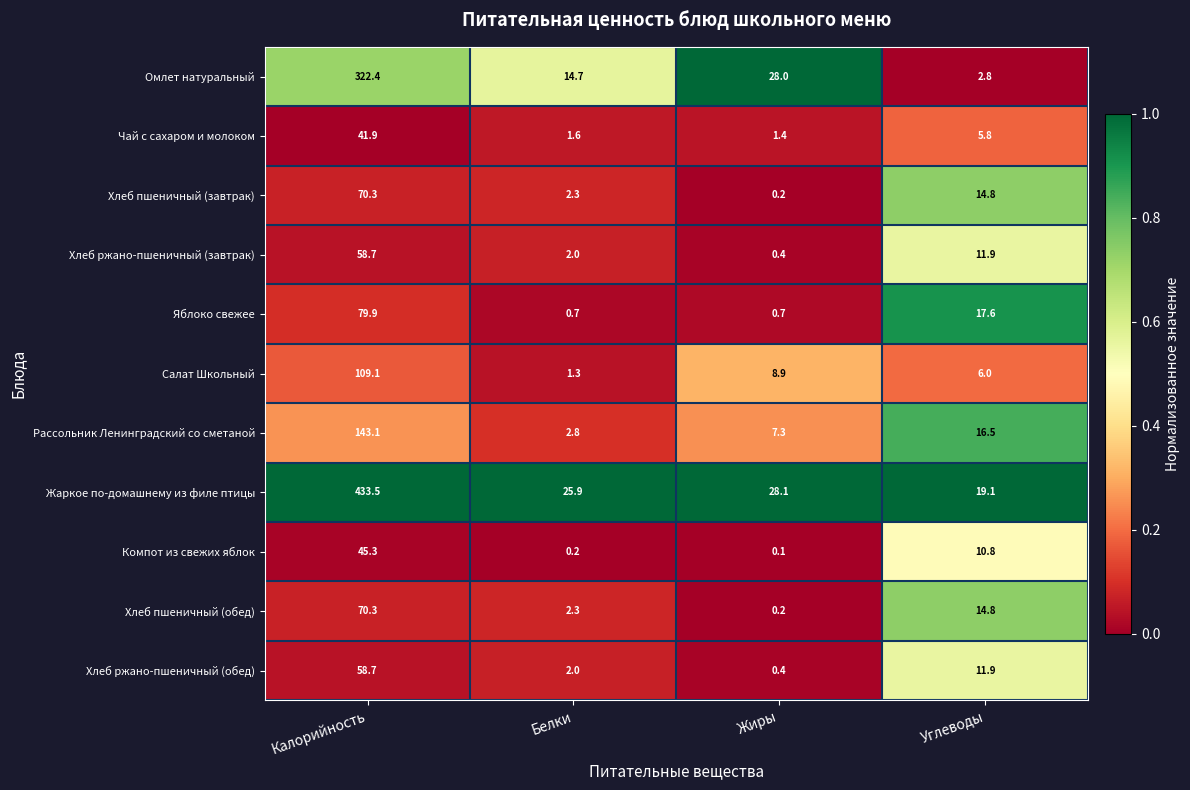

True or false: Хлеб пшеничный (завтрак) has a value of 70.3 at Калорийность.

True